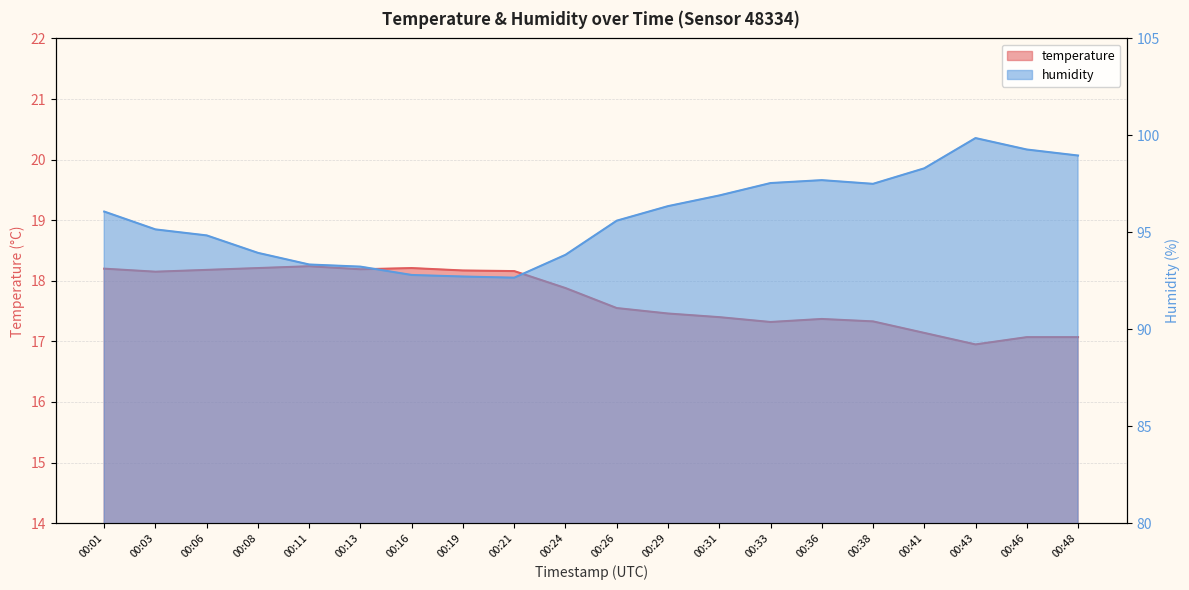

Is the value of humidity at 00:29 greater than the value of temperature at 00:46?

Yes